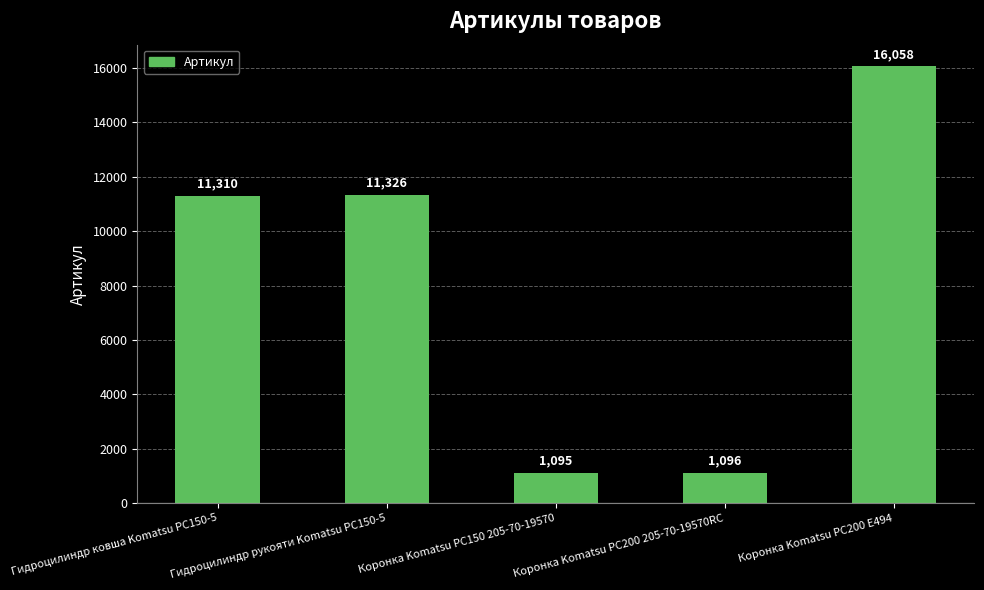

Which has a higher value, Гидроцилиндр рукояти Komatsu PC150-5 or Коронка Komatsu PC200 E494?

Коронка Komatsu PC200 E494